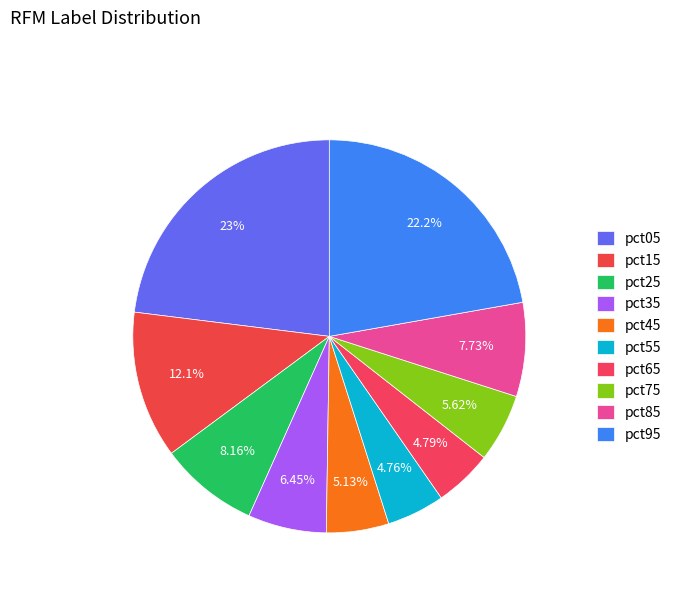

True or false: pct35 accounts for 6% of the total.

True